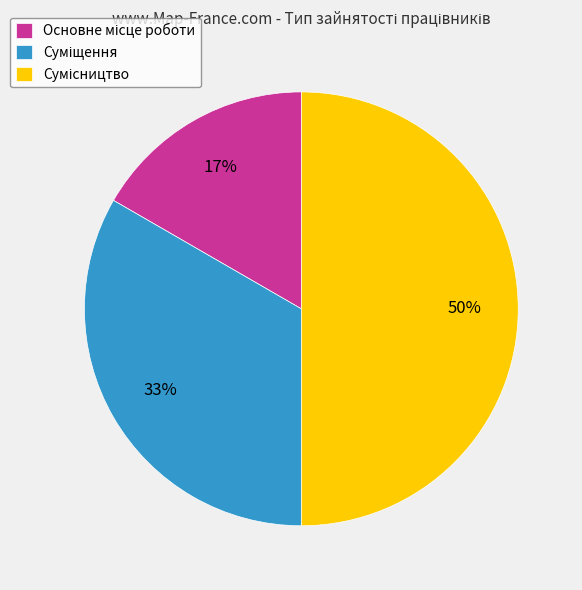

To the nearest percent, what is the average slice percentage?

33%